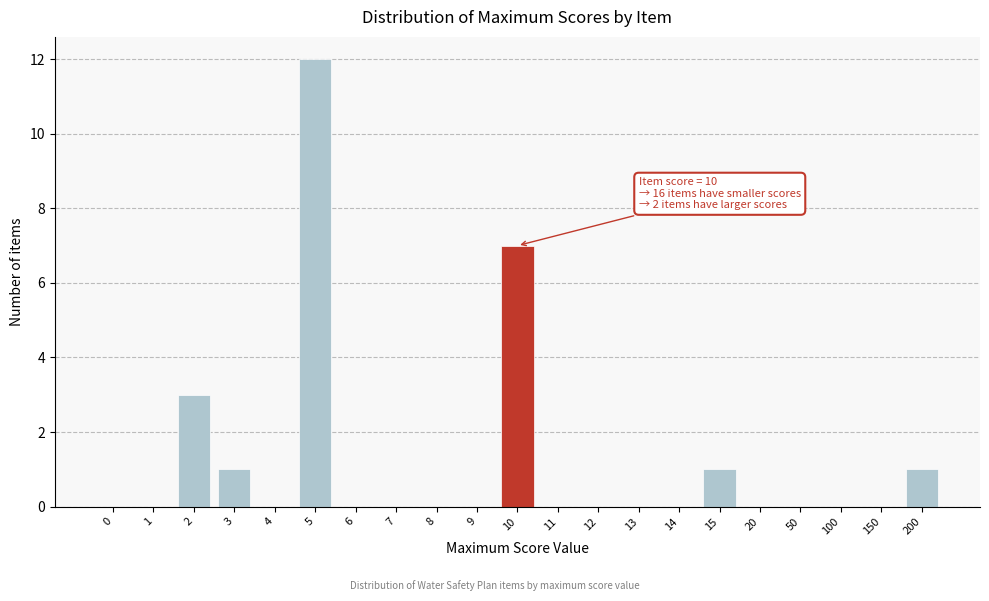

Reading left to right, list all the values displayed in this chart.

0=0	1=0	2=3	3=1	4=0	5=12	6=0	7=0	8=0	9=0	10=7	11=0	12=0	13=0	14=0	15=1	20=0	50=0	100=0	150=0	200=1